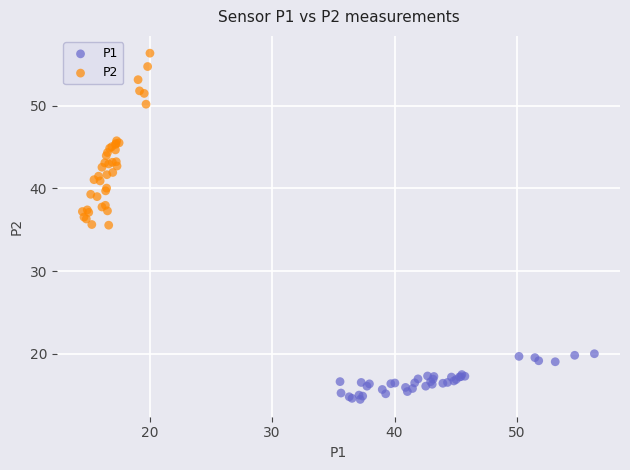

Which series reaches the minimum Y coordinate?

P1